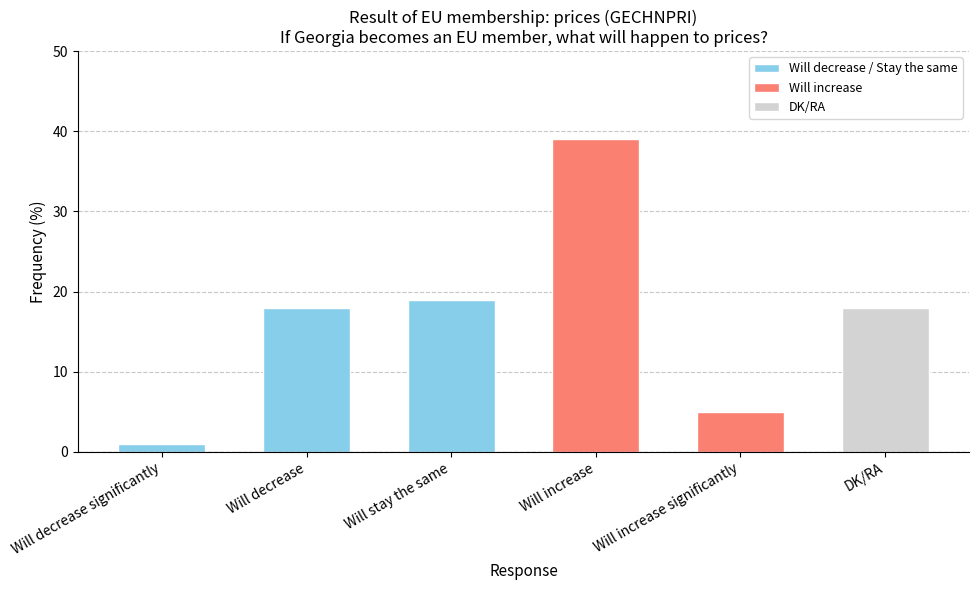

The chart shows a value of 18 at Will decrease. True or false?

True